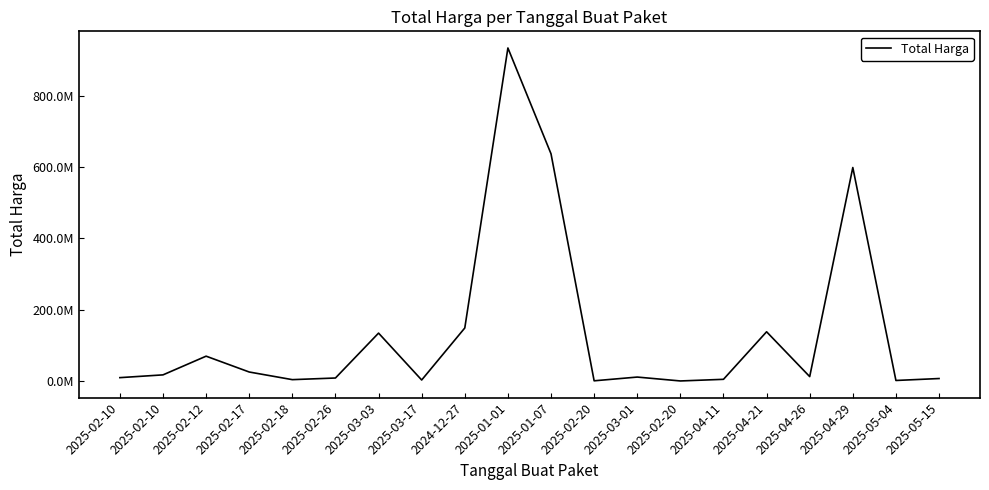

Reading left to right, extract all data points from this chart.

2025-02-10=9800000	2025-02-10=17560000	2025-02-12=70000000	2025-02-17=25600000	2025-02-18=4180000	2025-02-26=8775000	2025-03-03=134670000	2025-03-17=3190000	2024-12-27=149050000	2025-01-01=934200000	2025-01-07=637450000	2025-02-20=932000	2025-03-01=11415000	2025-02-20=506200	2025-04-11=5100000	2025-04-21=138400000	2025-04-26=12732190	2025-04-29=599000000	2025-05-04=1866000	2025-05-15=7308405